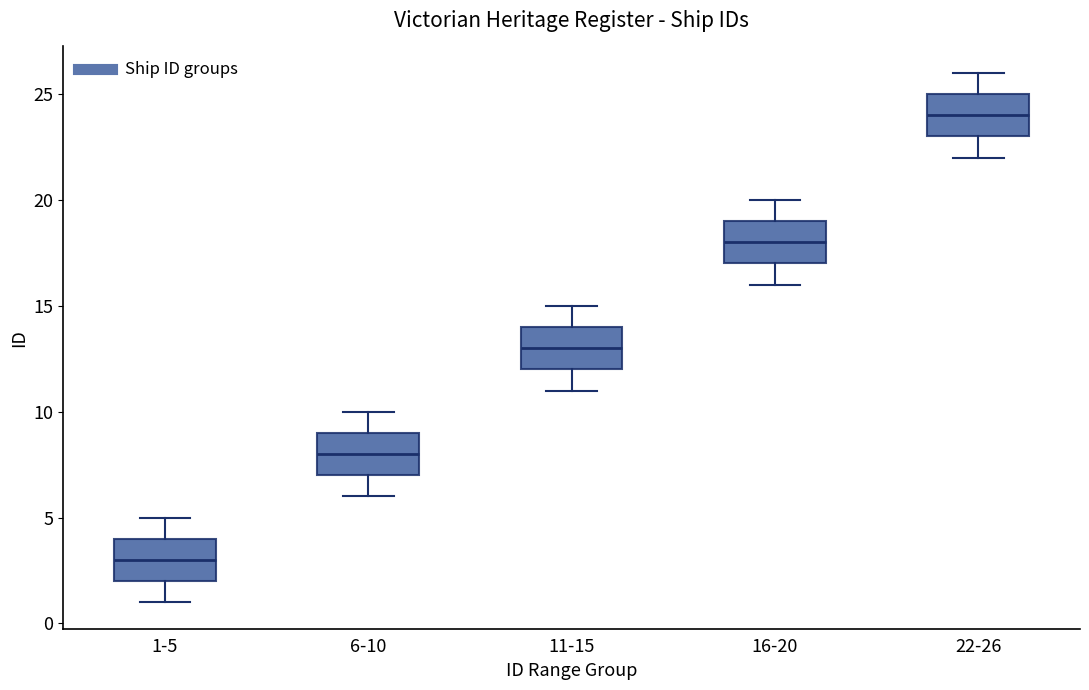

Reading left to right, transcribe this box plot: for each box, give where its median line is, the range the box spans, and where its two whiskers end, as read against the y-axis. The values are not printed on the chart, so give them approximately, as read against the axis.

1-5: median 3, box 2 to 4, whiskers 1 to 5
6-10: median 8, box 7 to 9, whiskers 6 to 10
11-15: median 13, box 12 to 14, whiskers 11 to 15
16-20: median 18, box 17 to 19, whiskers 16 to 20
22-26: median 24, box 23 to 25, whiskers 22 to 26